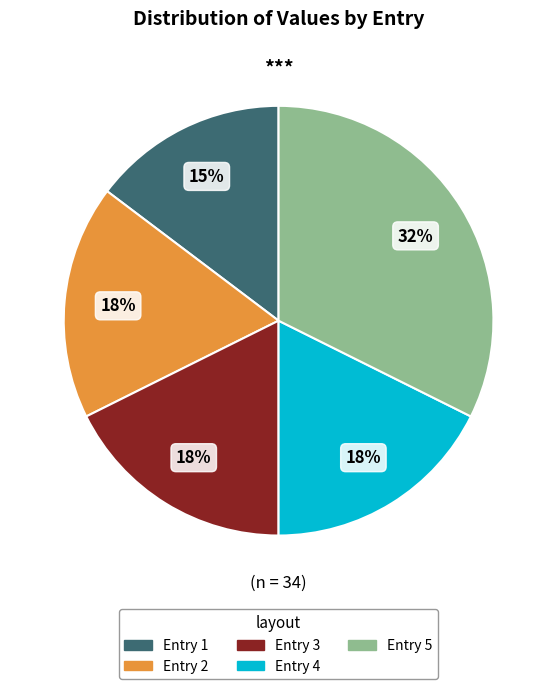

Is there a majority slice in this chart?

No